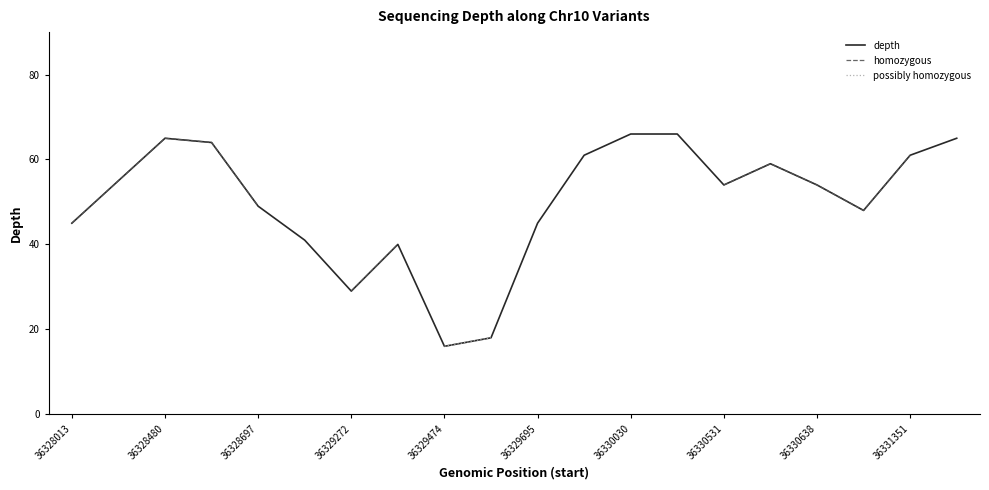

How many lines are shown in the chart?

3